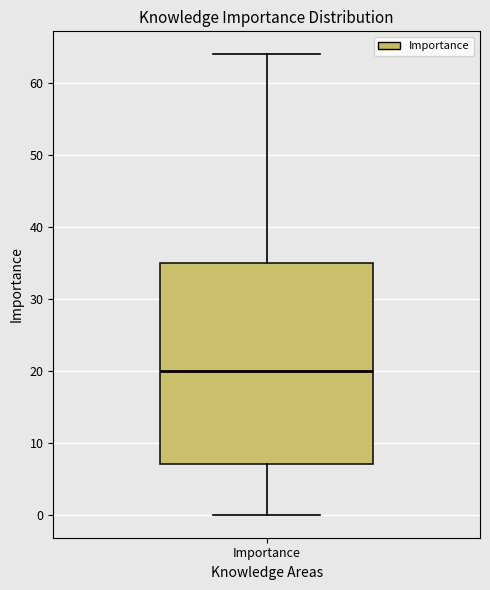

Where does the upper whisker of the box for Importance end on the y-axis? The values are not printed on the chart, so give them approximately, as read against the axis.

64